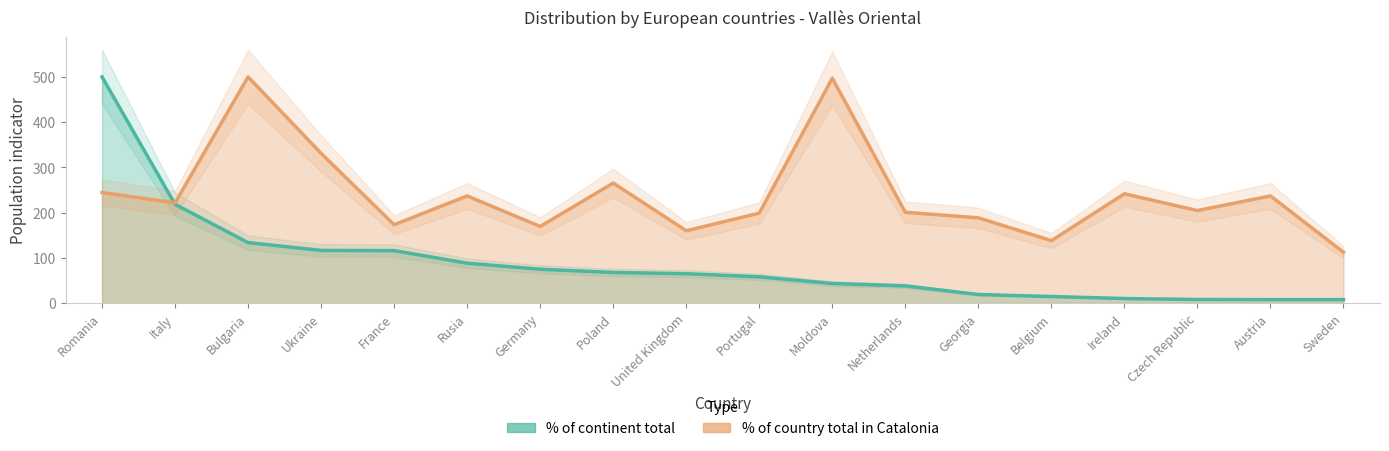

What is the approximate value of % of continent total at Rusia?

88.0